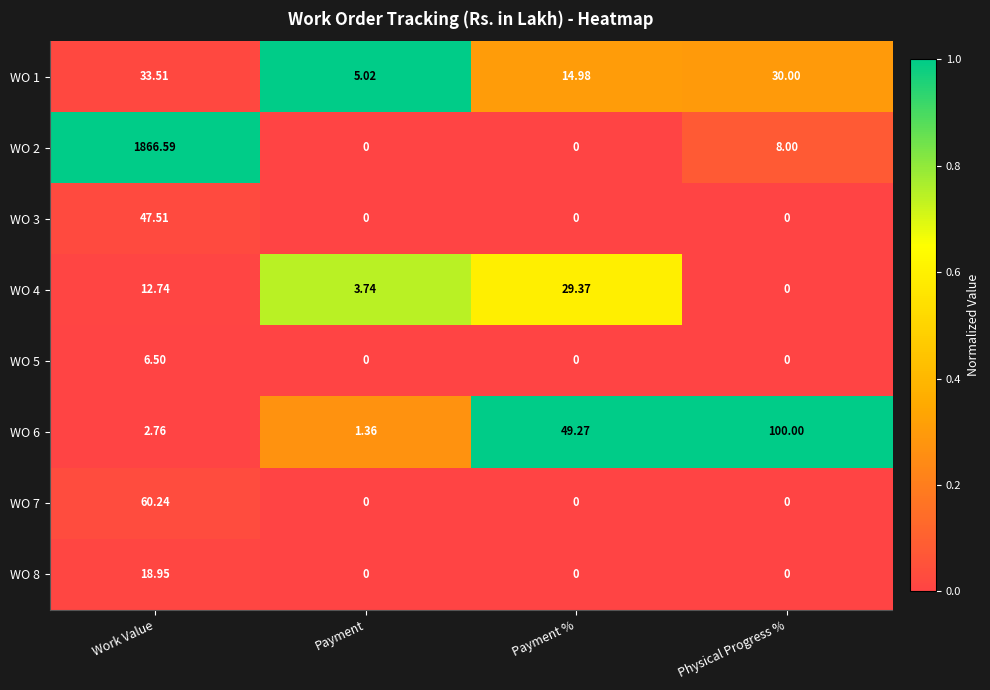

Where does the WO 4 series first go above 12?

Work Value